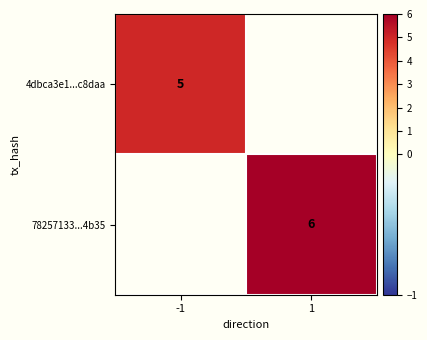

Is it true that 4dbca3e1...c8daa equals 5 at -1?

True